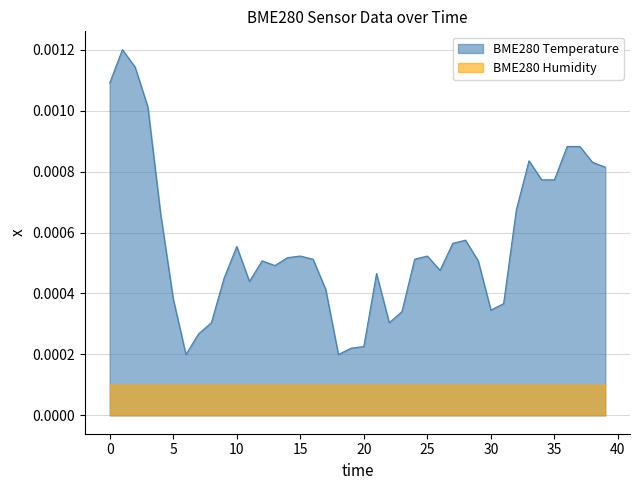

Which has a higher value, 26 or 39?

39